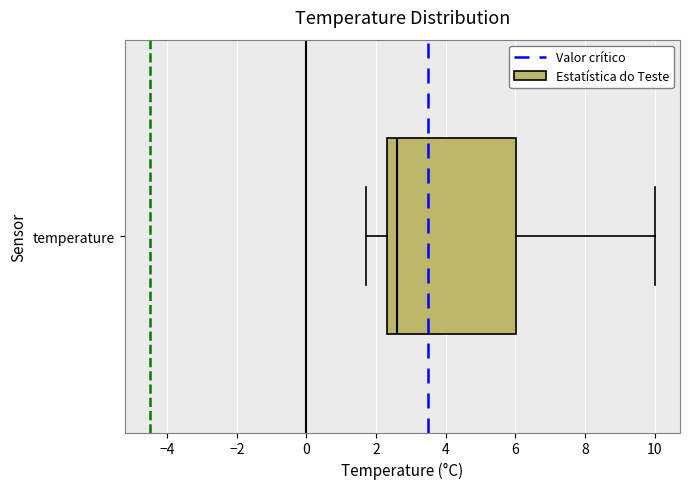

Transcribe this box plot: give where the median line is, the range the box spans, and where the two whiskers end, as read against the x-axis. The values are not printed on the chart, so give them approximately, as read against the axis.

median 2.6, box 2.4 to 6.0, whiskers 1.8 to 10.0